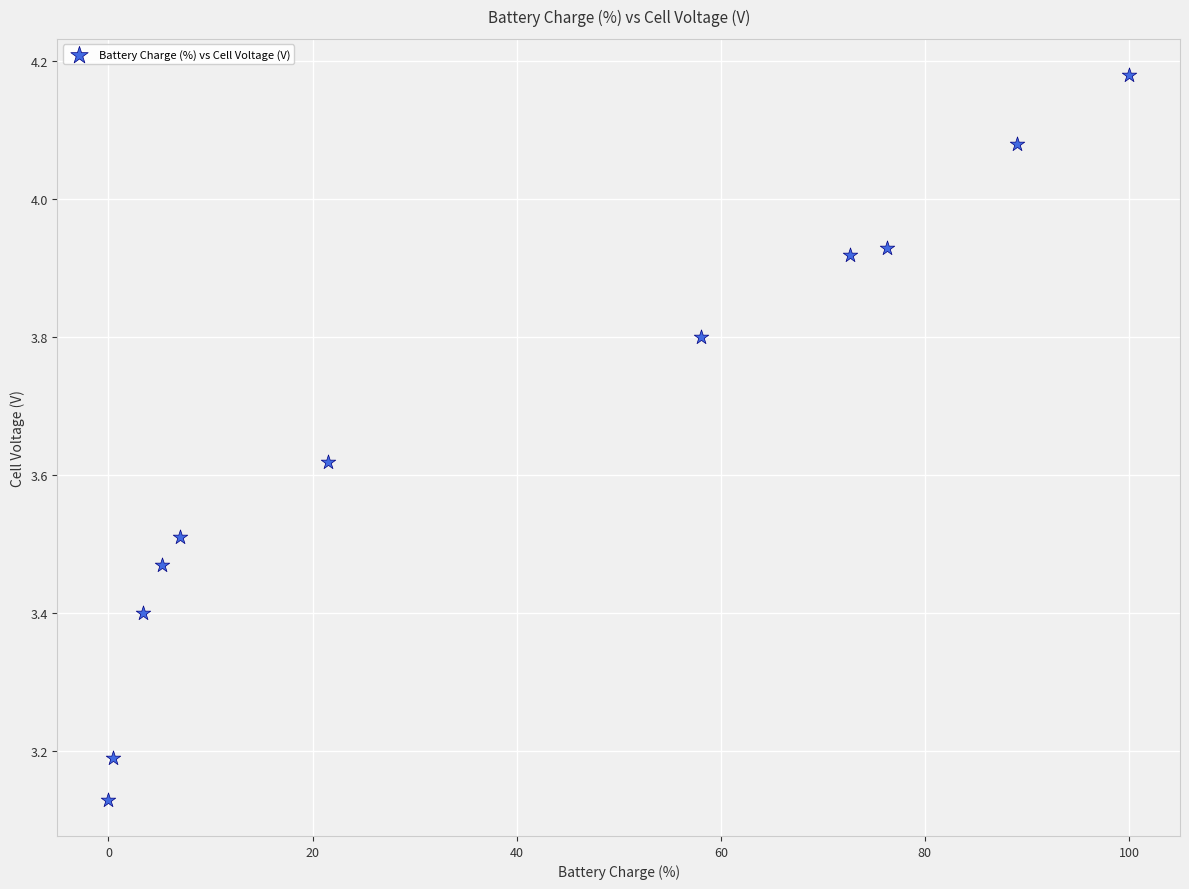

What is the average Y value?

3.7